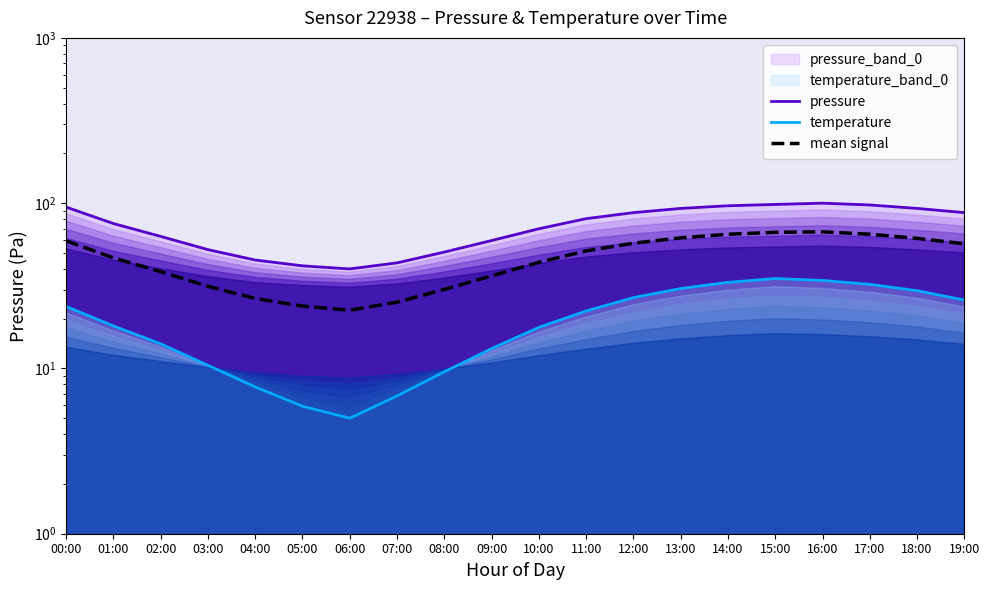

What is the sum of the temperature values at 07:00 and 10:00?

24.5